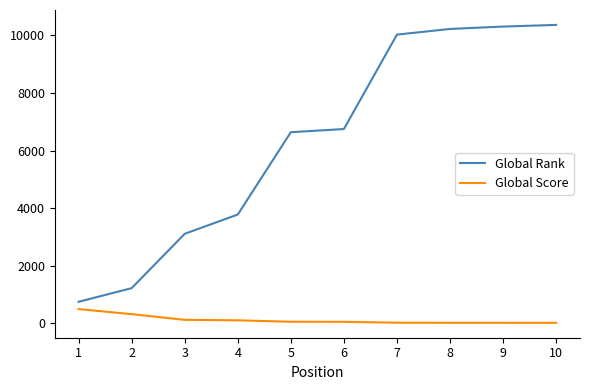

What is the total value across all series at 5?

6693